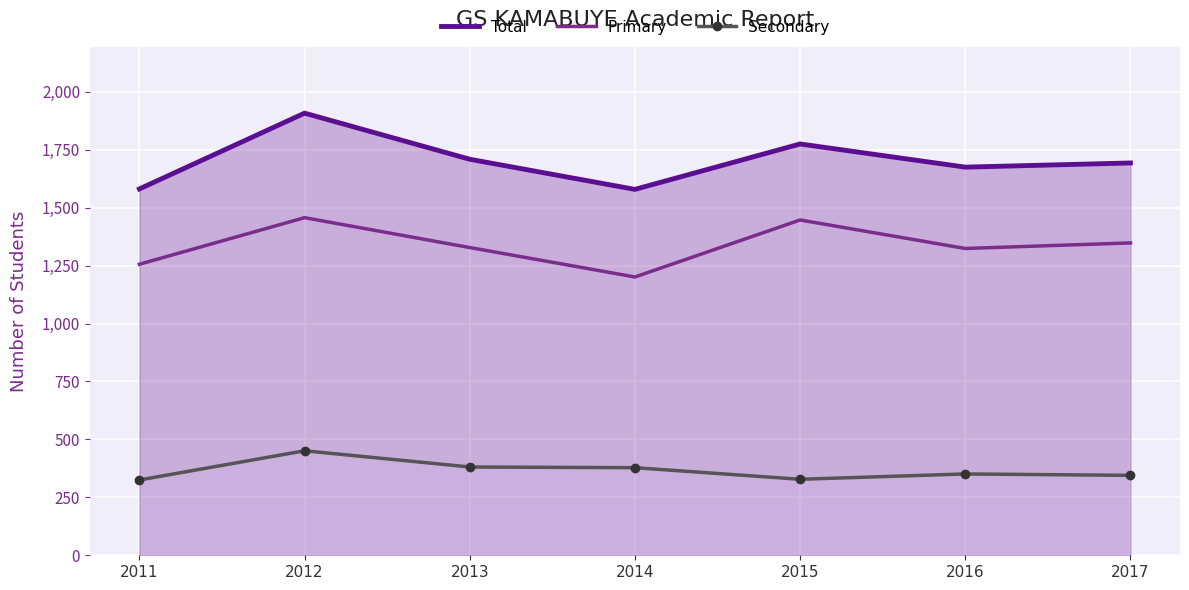

Which series has the widest spread of values?

Total